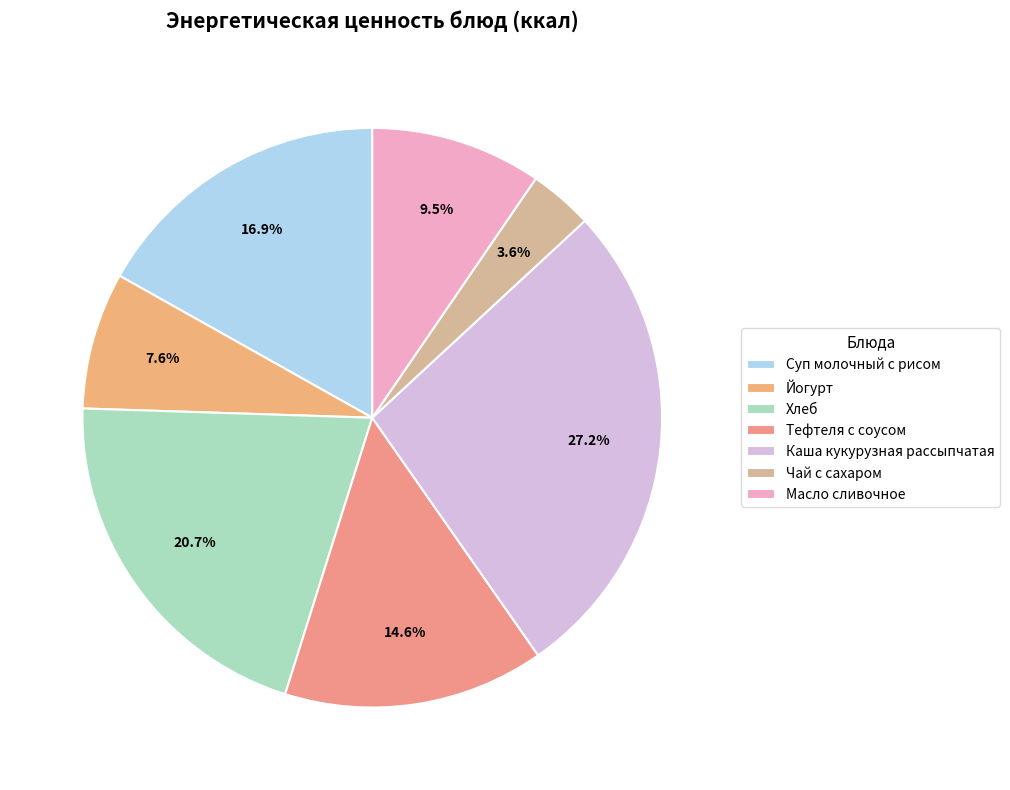

Which slice is the largest?

Каша кукурузная рассыпчатая